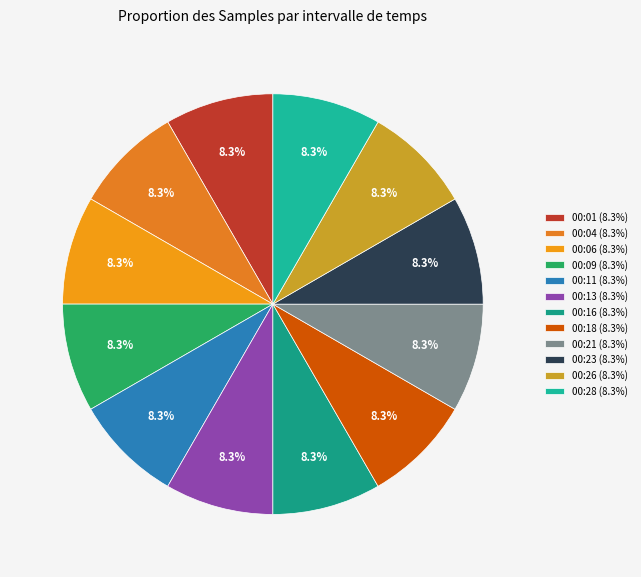

Rank the categories by value from lowest to highest.

00:18, 00:01, 00:28, 00:23, 00:21, 00:06, 00:11, 00:04, 00:13, 00:16, 00:09, 00:26